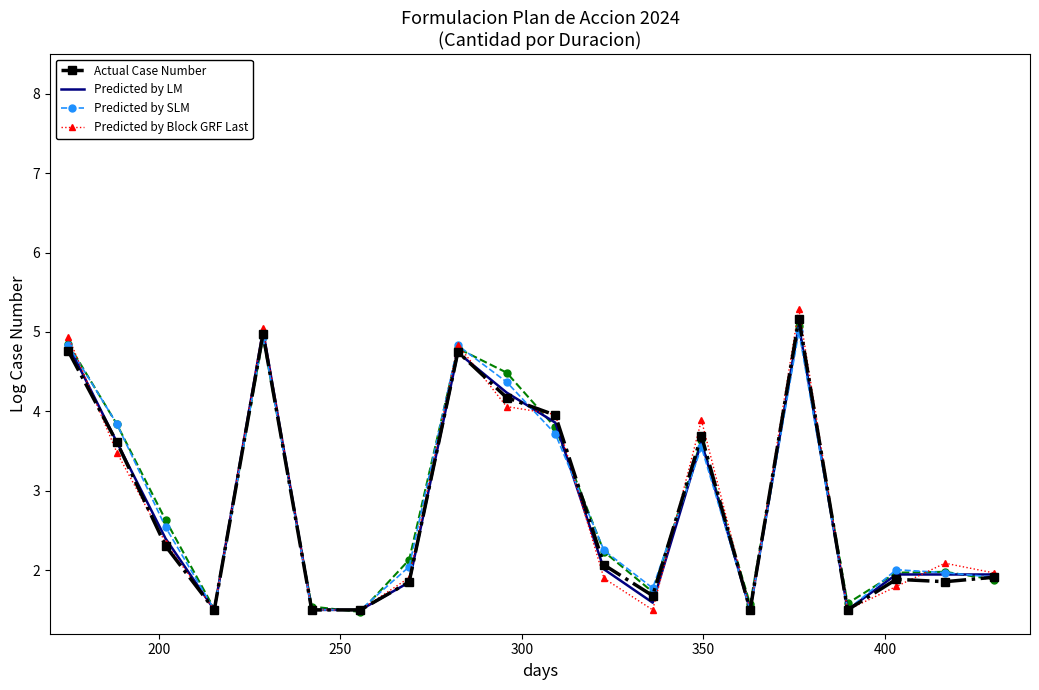

What is the average value of the Actual Case Number series?

2.8